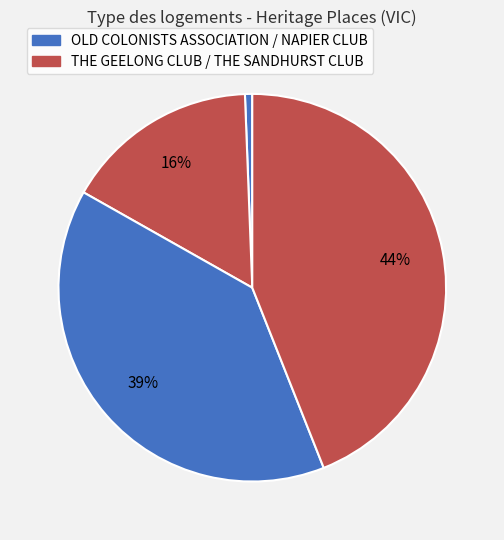

How many slices are in this pie chart?

4